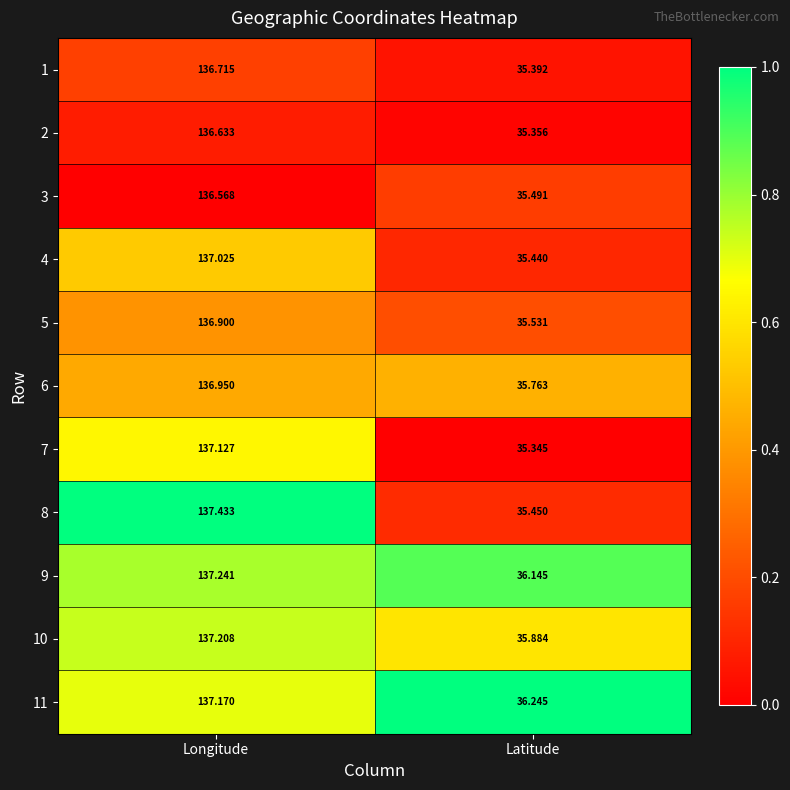

Which label corresponds to the largest value in the chart?

Longitude